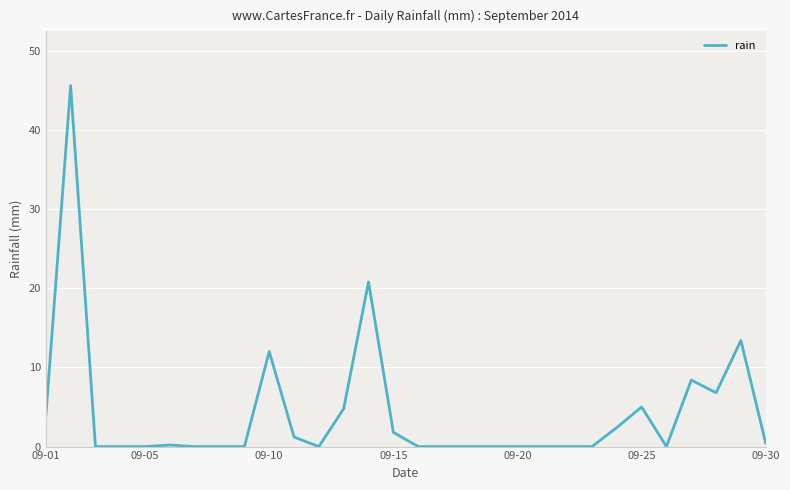

What is the difference between the maximum and minimum values?

45.6